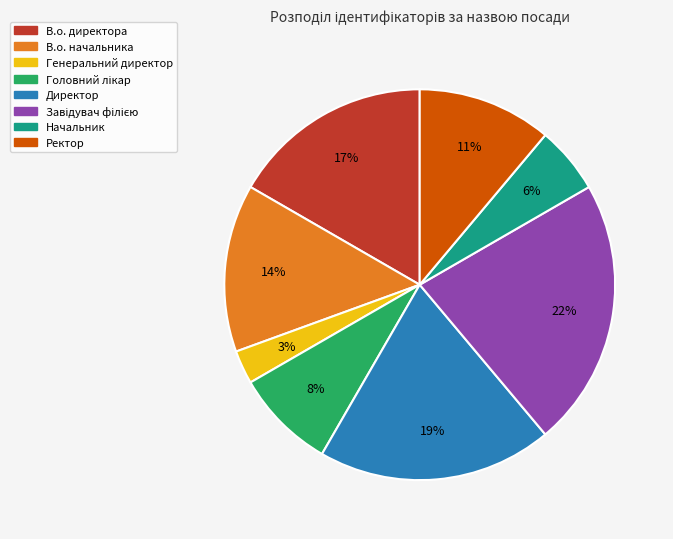

Which category has the smallest portion of the pie?

Генеральний директор